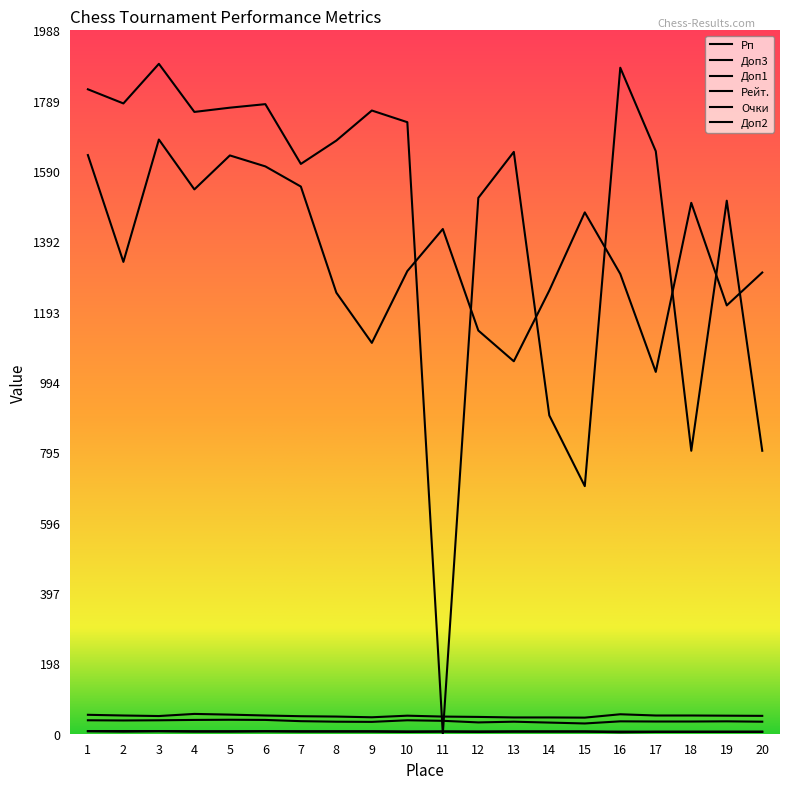

What is the value of the Рп point at the 10th from the left?

1308.0